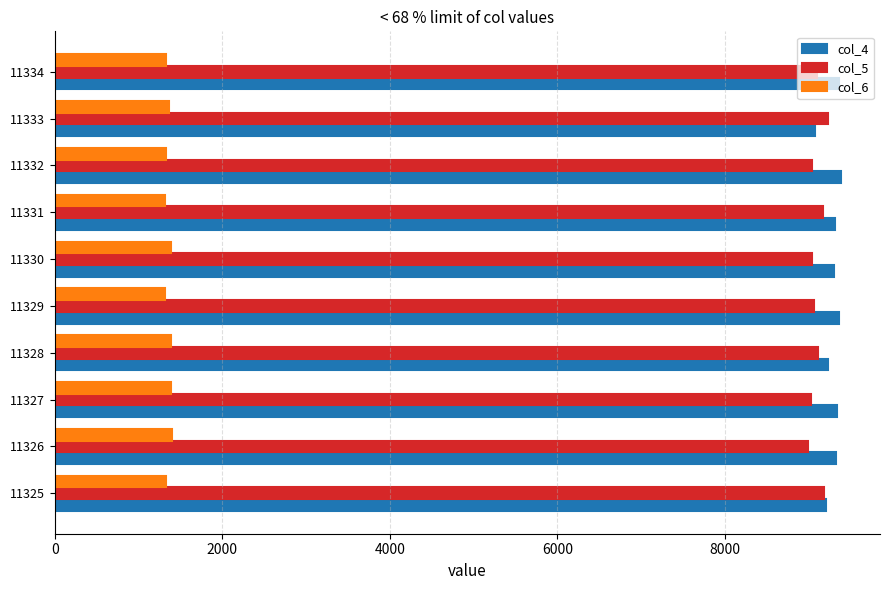

Is the value of col_6 at 11334 greater than the value of col_5 at 11326?

No